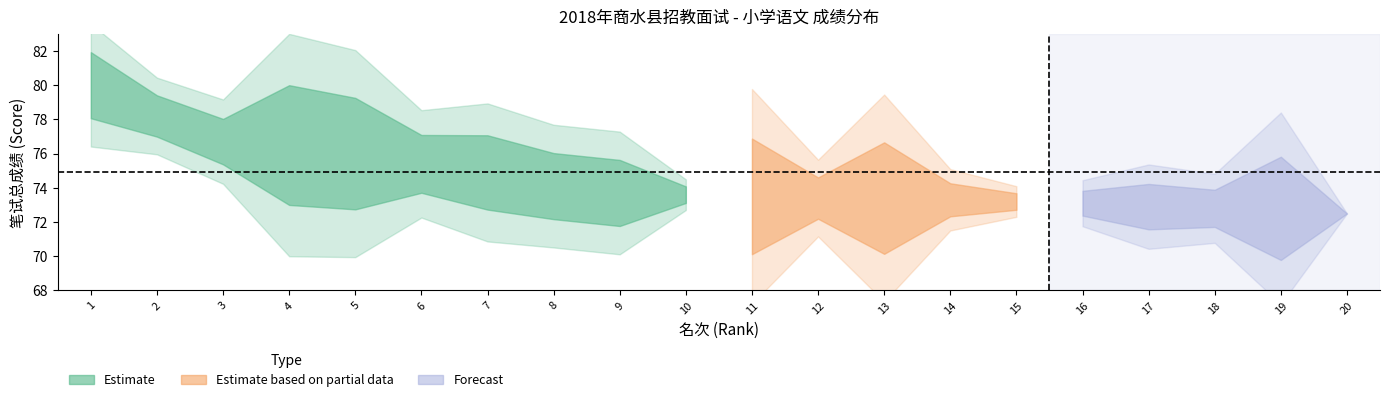

How many data points in rank are less than 11?

10